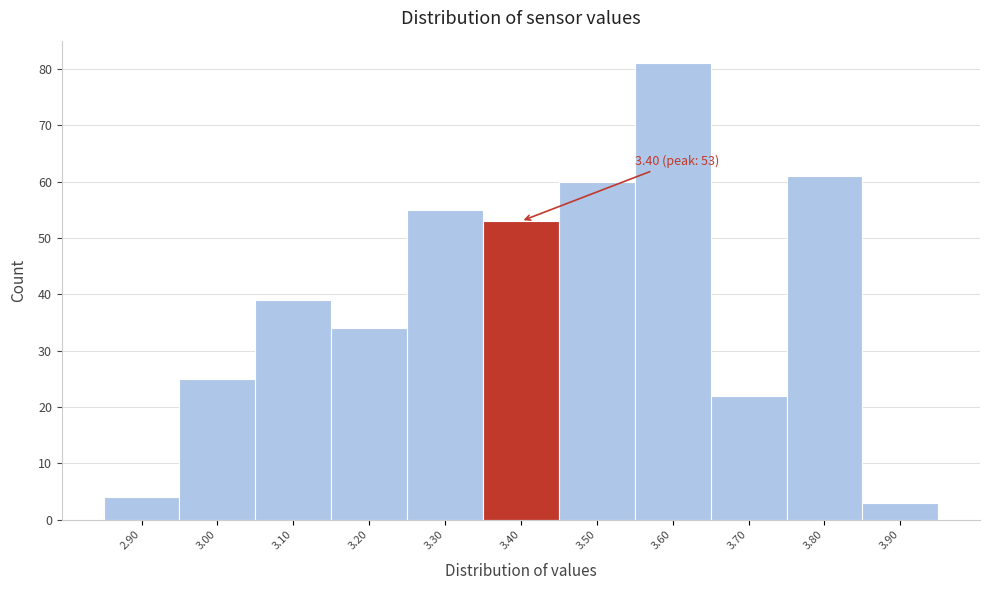

Which range on the x-axis has the tallest bar?

3.55 to 3.65